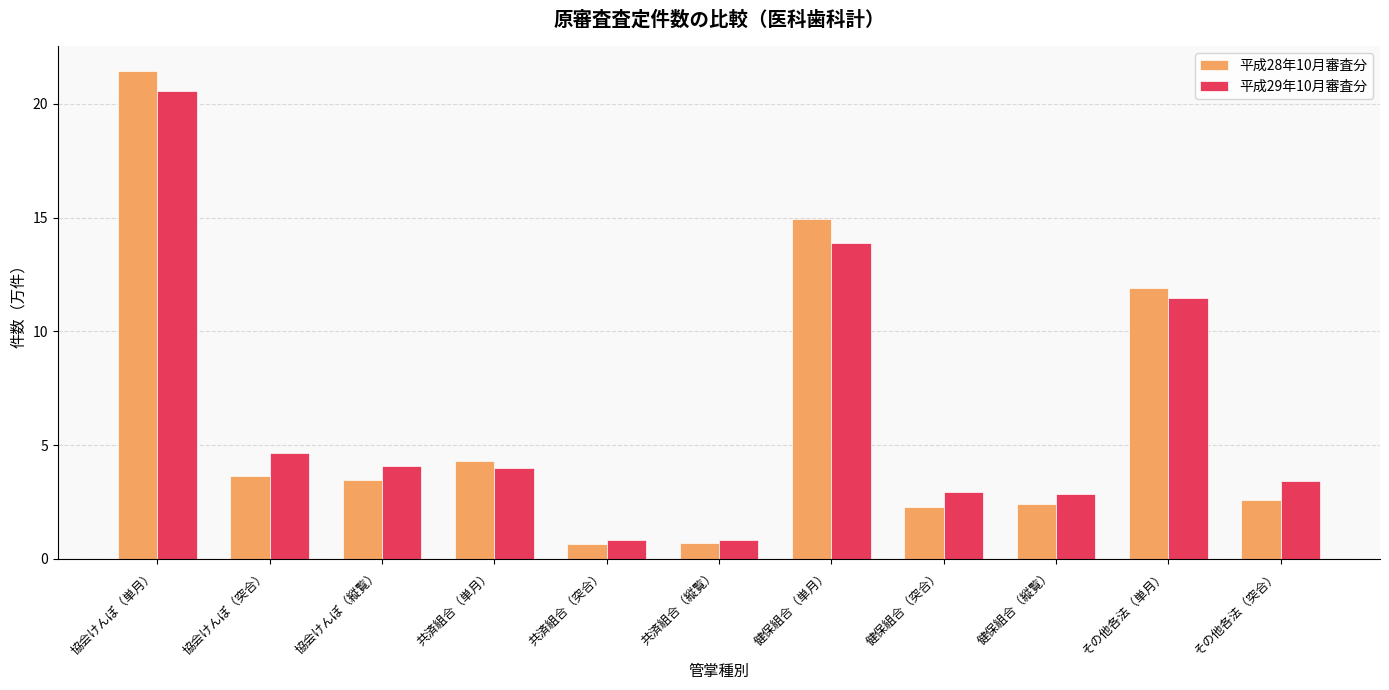

Where does the 平成29年10月審査分 series first go above 3?

協会けんぽ（単月）